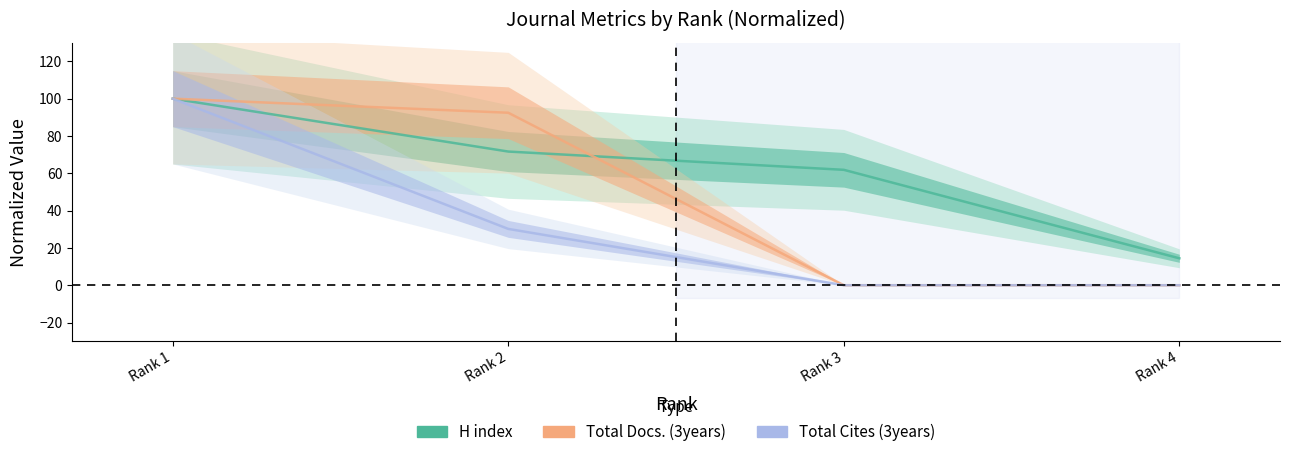

Which series has the largest total across all categories?

H index